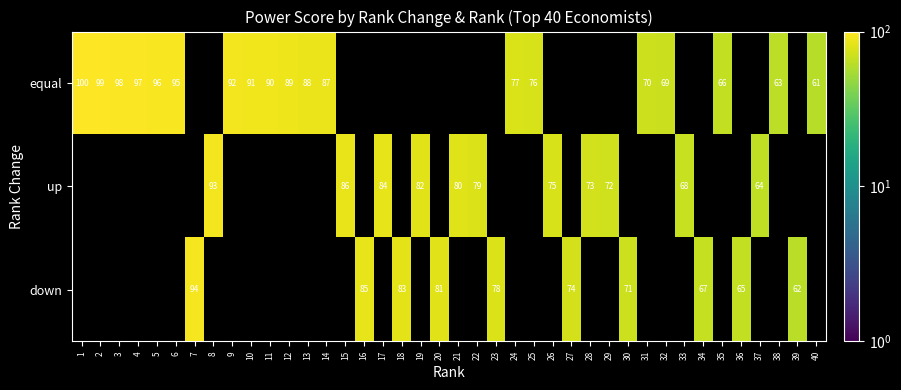

The value of up at 33 is 68. True or false?

True